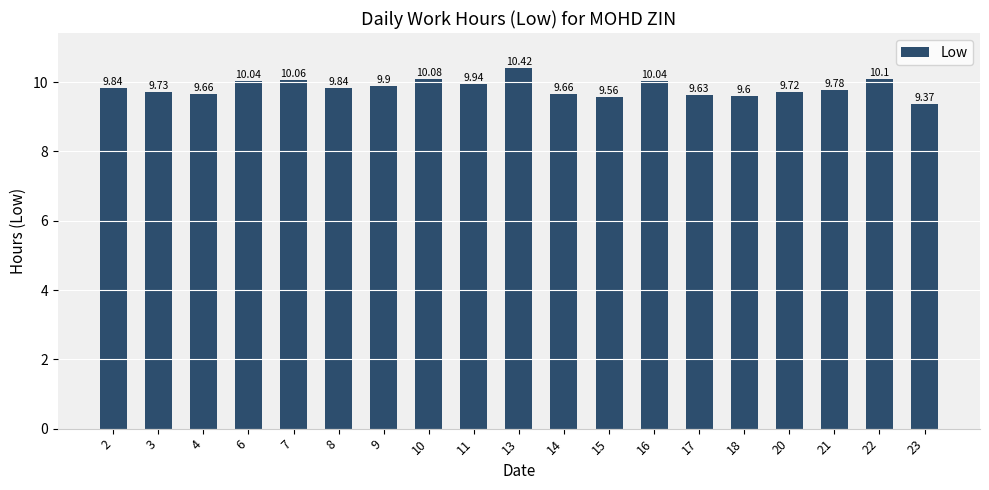

Which has a higher value, 17 or 15?

17